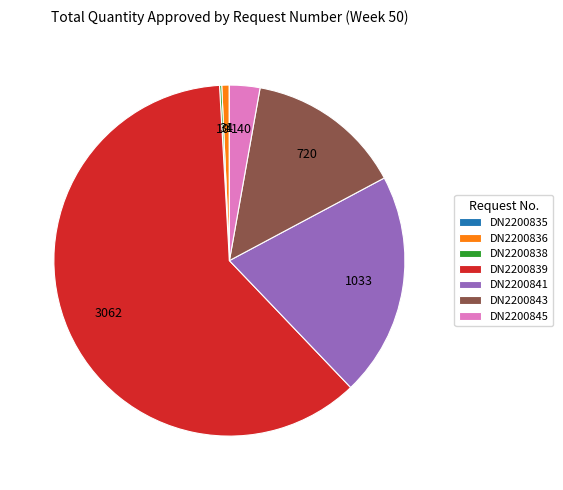

What is the ratio of the value at DN2200841 to the value at DN2200836?

30.4